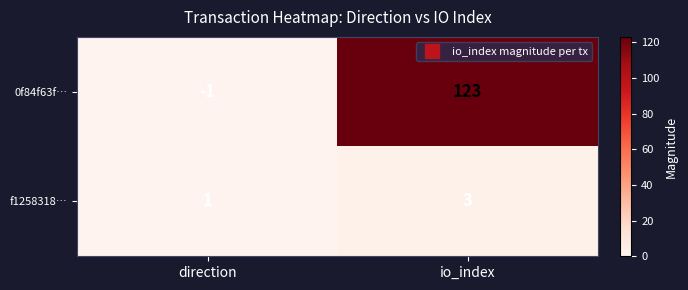

What is the total value across all series at io_index?

126